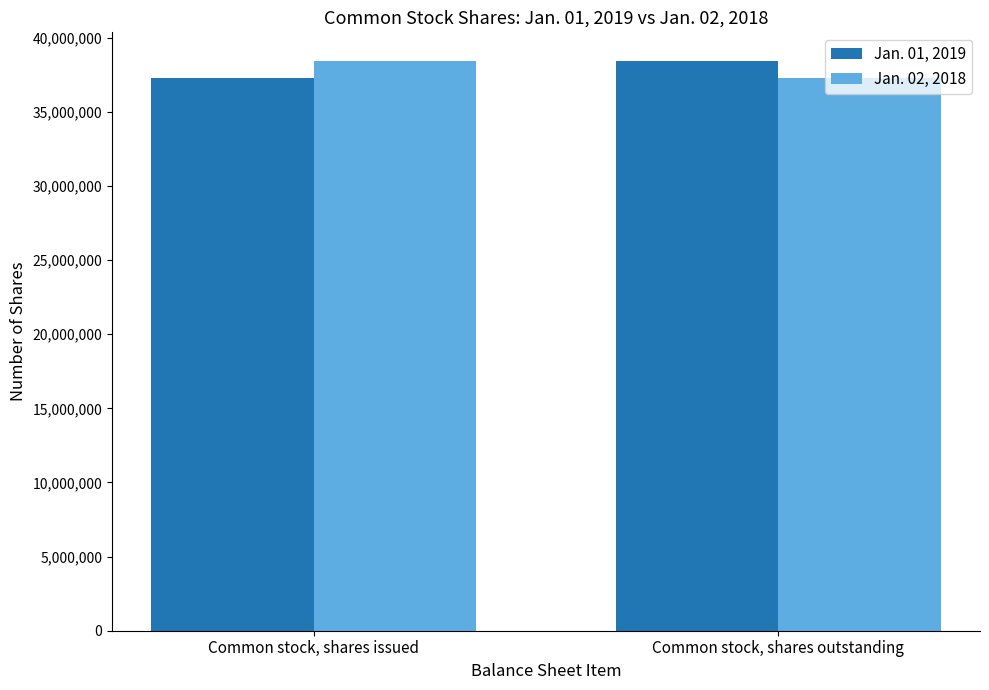

What is the smallest value displayed?

37305342